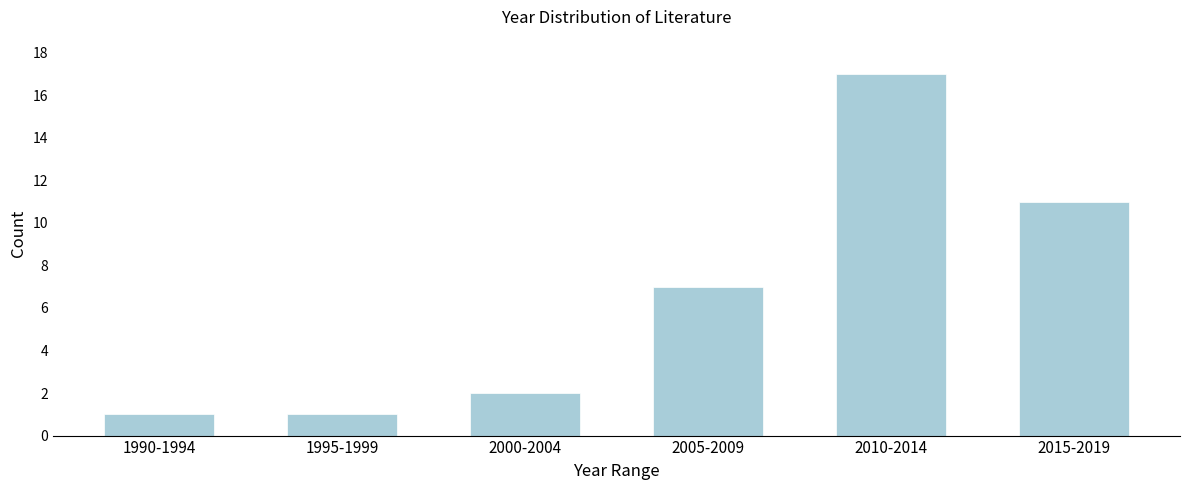

Reading right to left, list all the values displayed in this chart.

2015-2019=11	2010-2014=17	2005-2009=7	2000-2004=2	1995-1999=1	1990-1994=1